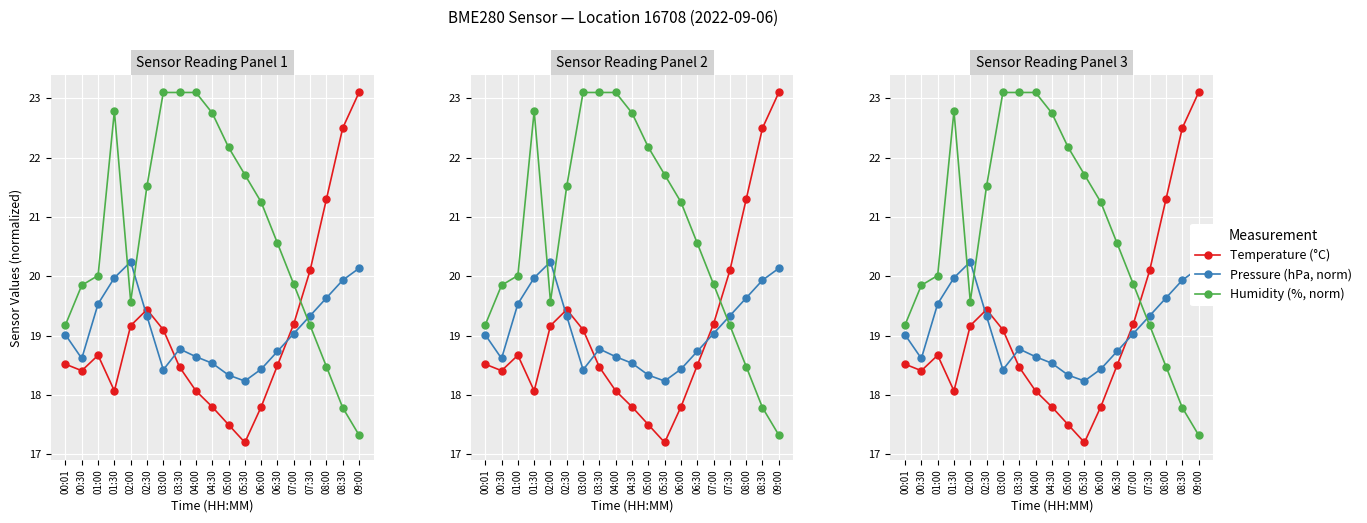

How many times do Humidity (%, norm) and Temperature (°C) cross each other?

1